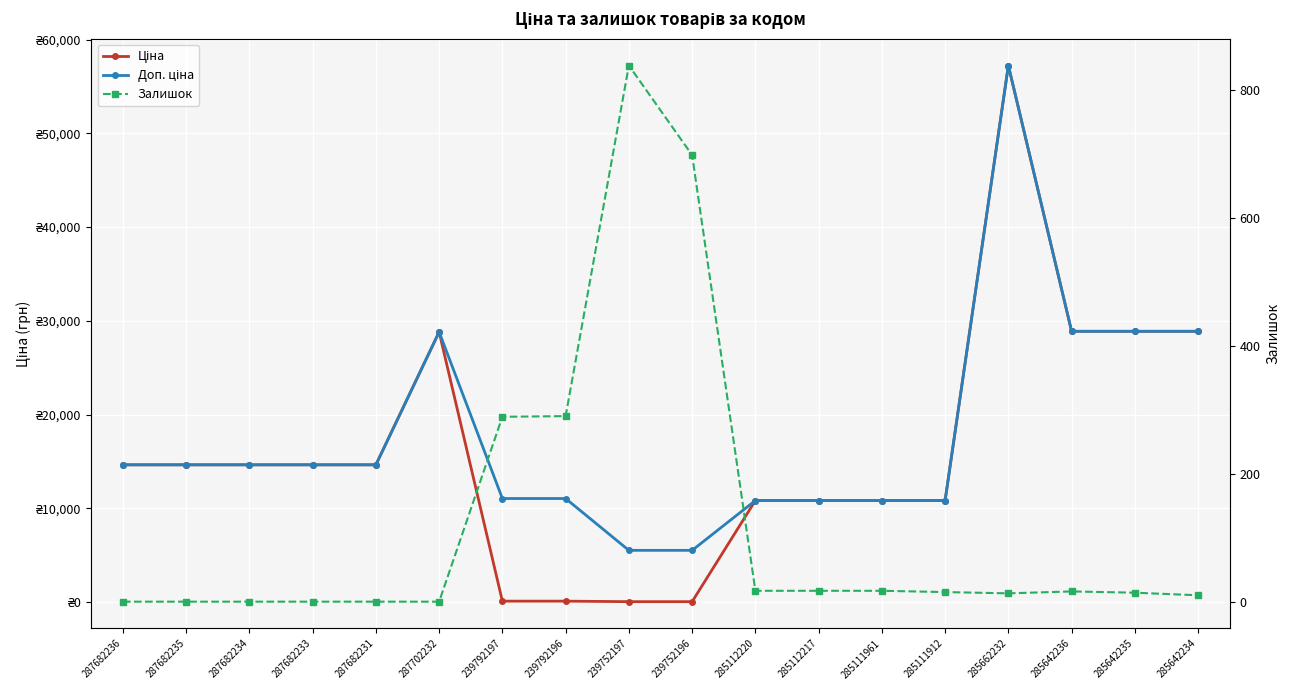

The Ціна series shows 110.5 at 239792197. True or false?

True